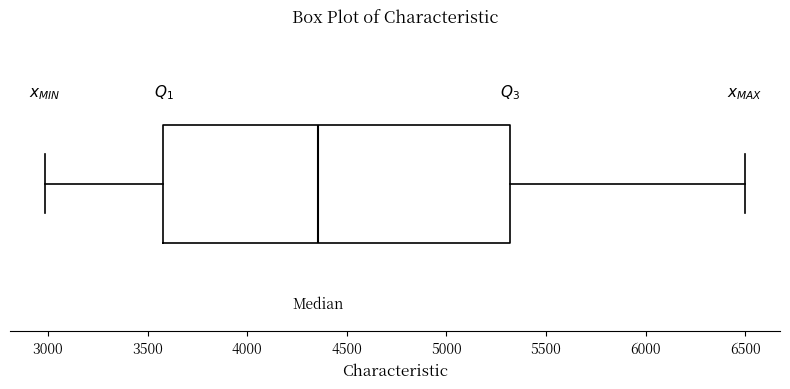

Read this box plot against the x-axis: the position of the median line, the range covered by the box, and the ends of both whiskers. The values are not printed on the chart, so give them approximately, as read against the axis.

median 4350, box 3600 to 5300, whiskers 3000 to 6500